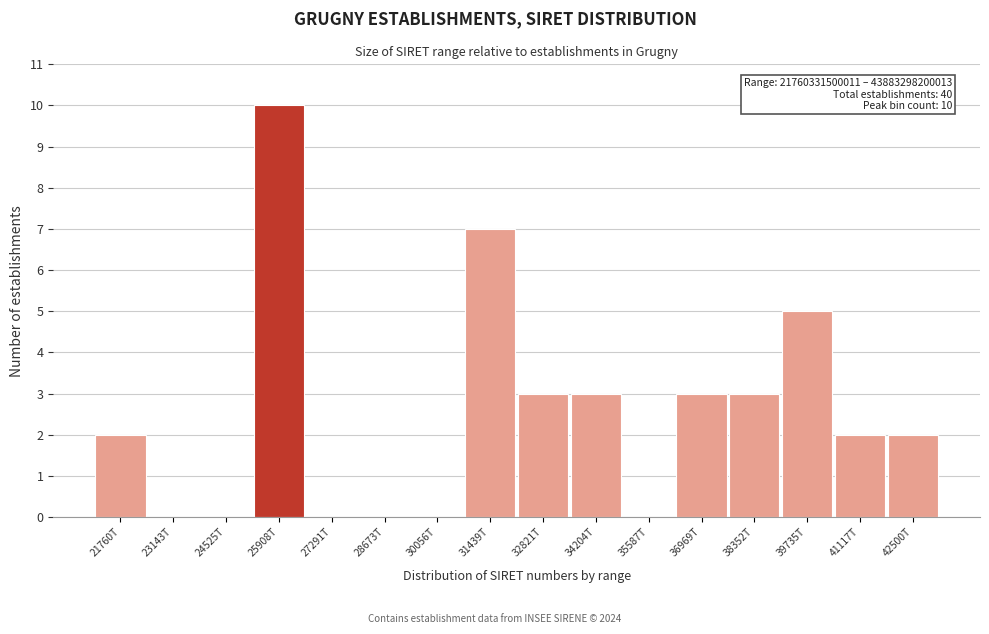

Reading right to left, what are all the values shown in this chart?

42500T=2	41117T=2	39735T=5	38352T=3	36969T=3	35587T=0	34204T=3	32821T=3	31439T=7	30056T=0	28673T=0	27291T=0	25908T=10	24525T=0	23143T=0	21760T=2